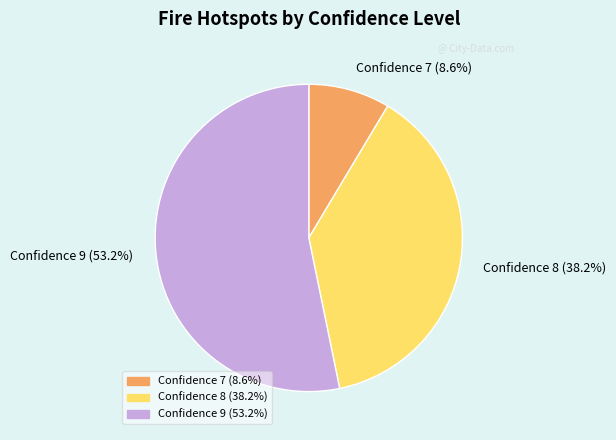

What is the ratio of the value at Confidence 8 (38.2%) to the value at Confidence 9 (53.2%)?

0.7